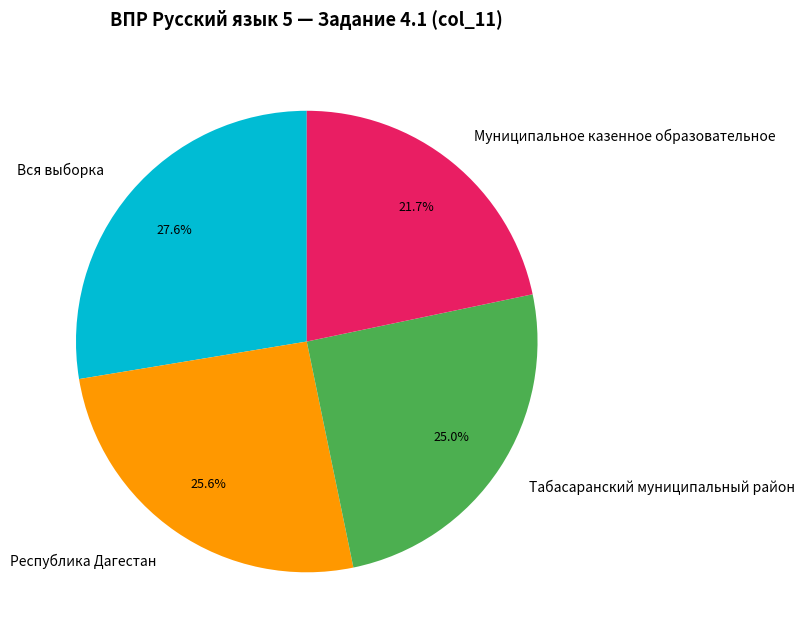

Between Муниципальное казенное образовательное and Вся выборка, which is larger?

Вся выборка